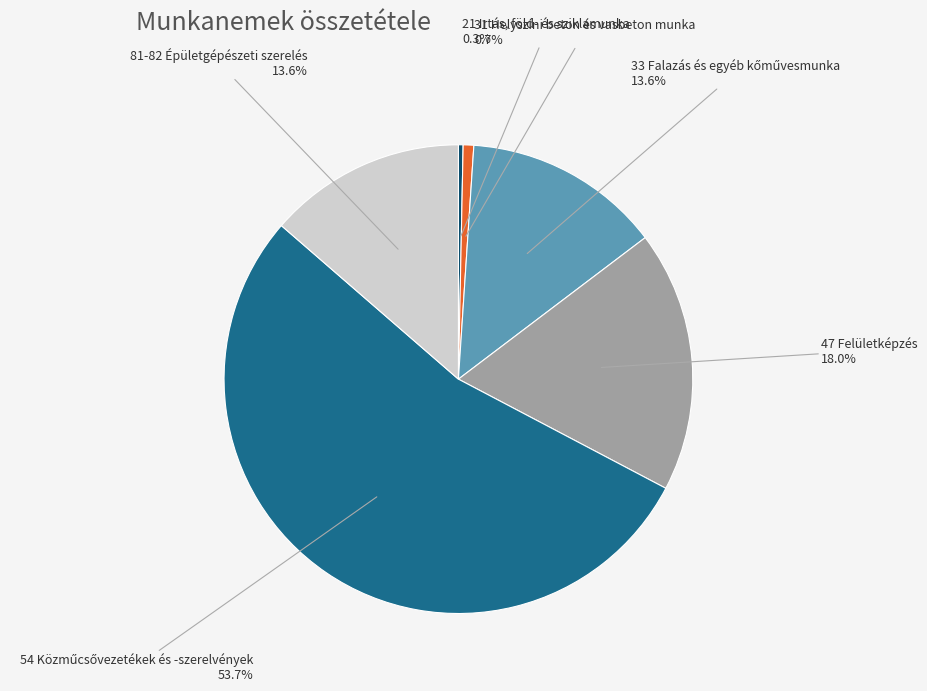

How many segments does this pie chart have?

6